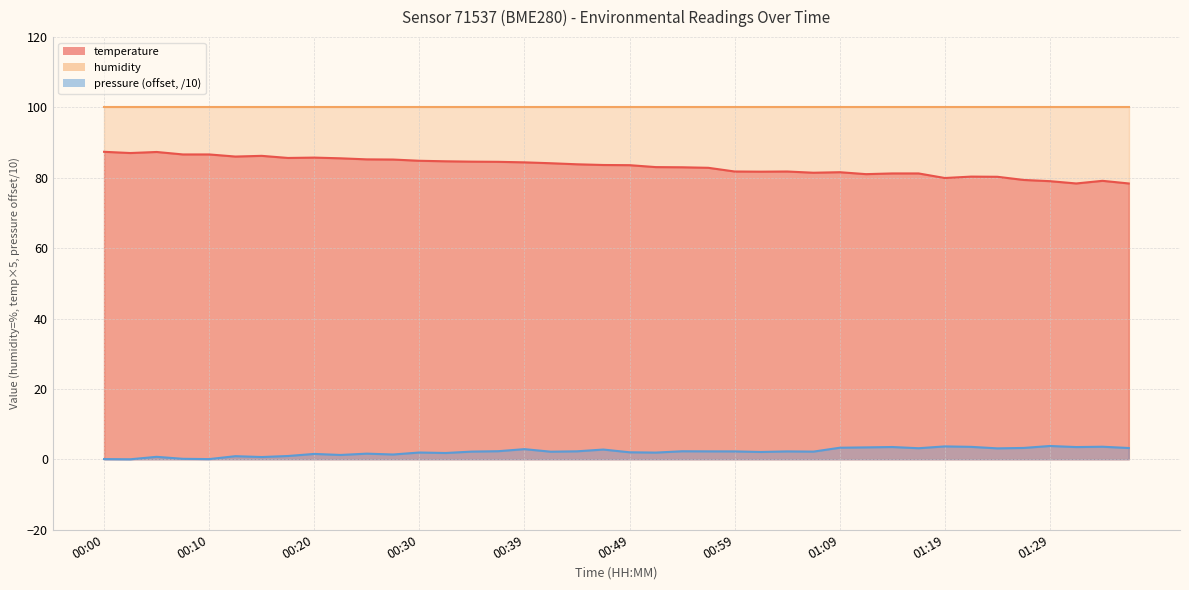

Which category has the highest value across all series?

00:00